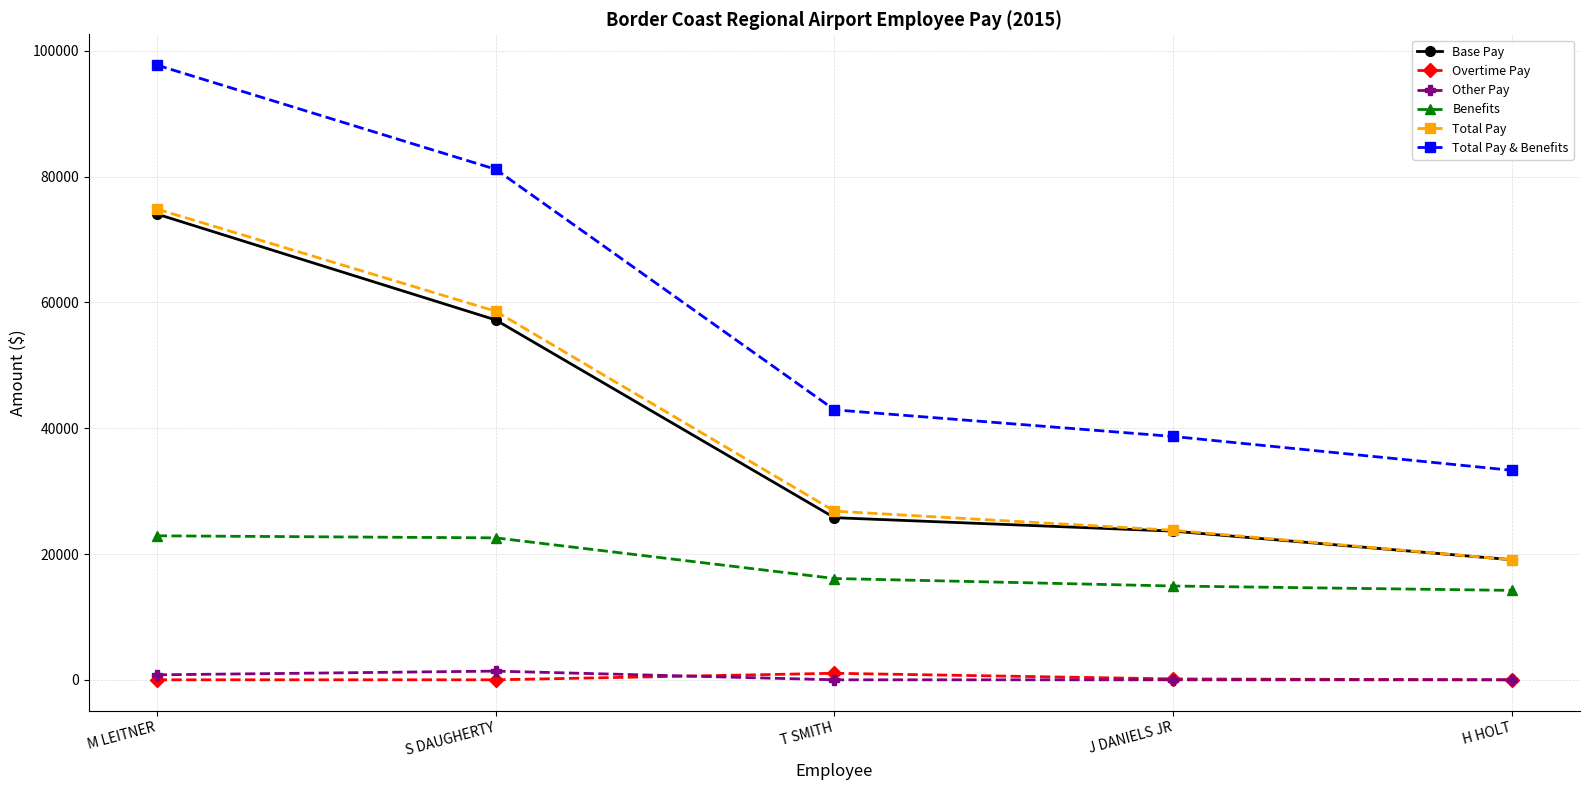

At which label does Total Pay reach its minimum?

H HOLT